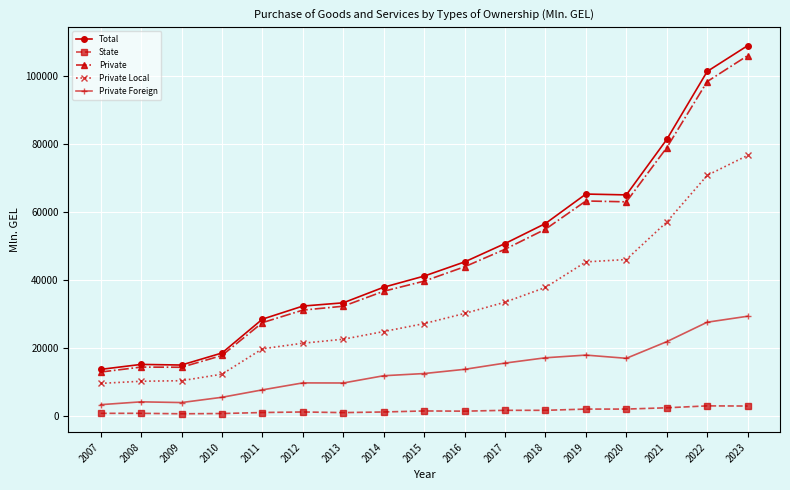

What is the value of the Private point at the 6th from the left?

31170.2